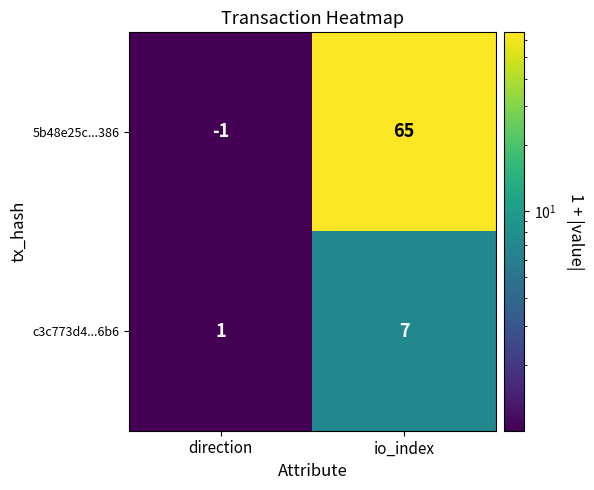

Reading left to right, list all the values displayed in this chart.

5b48e25c...386: direction=-1	io_index=65
c3c773d4...6b6: direction=1	io_index=7